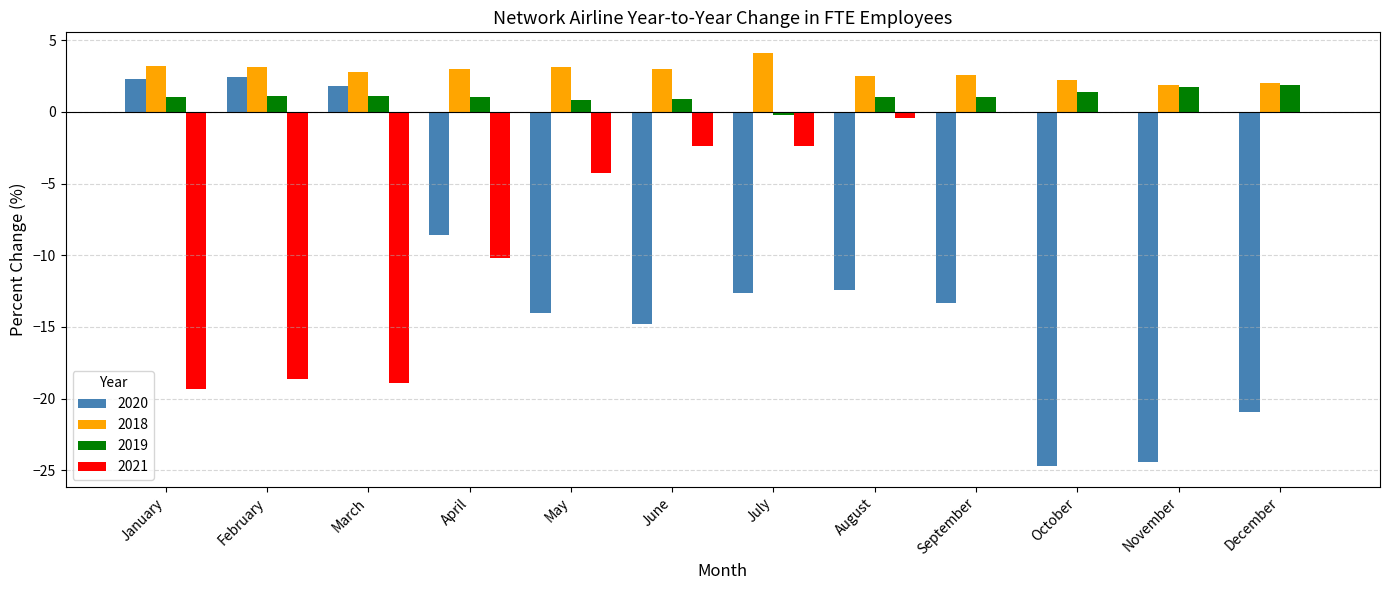

Where is 2021 nearest to the value -9?

April